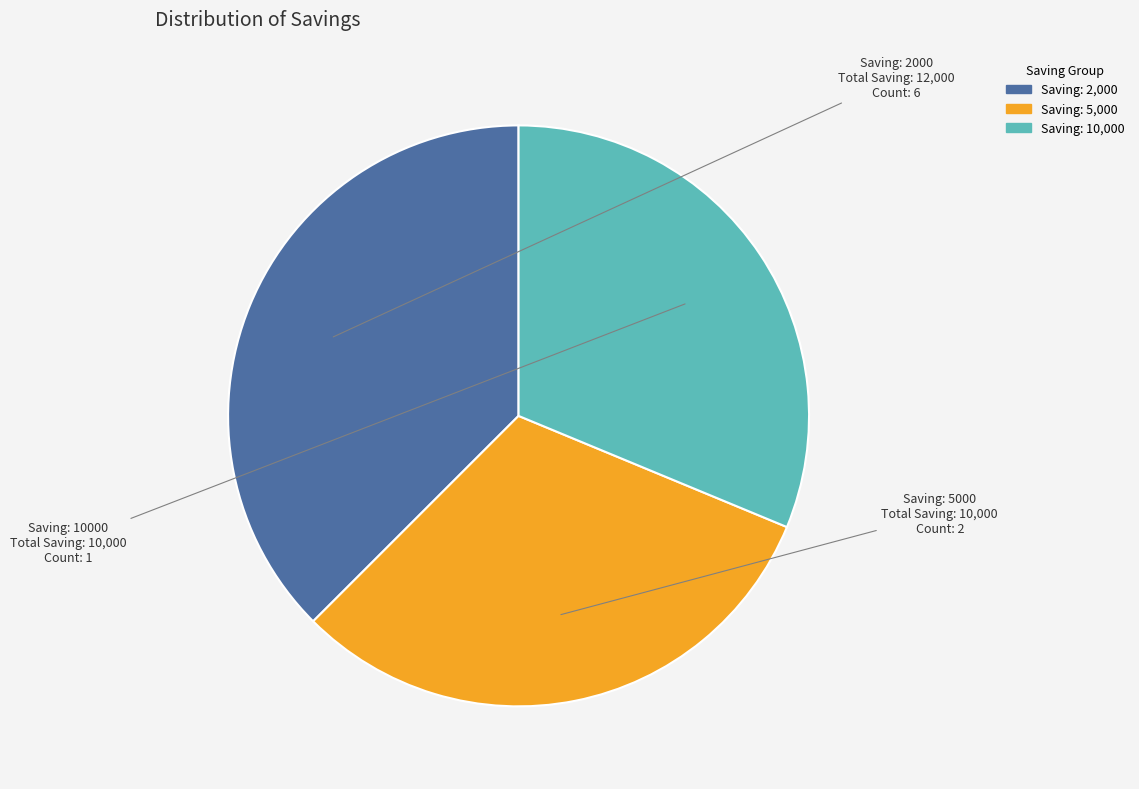

Is there any slice that represents more than half of the pie?

No